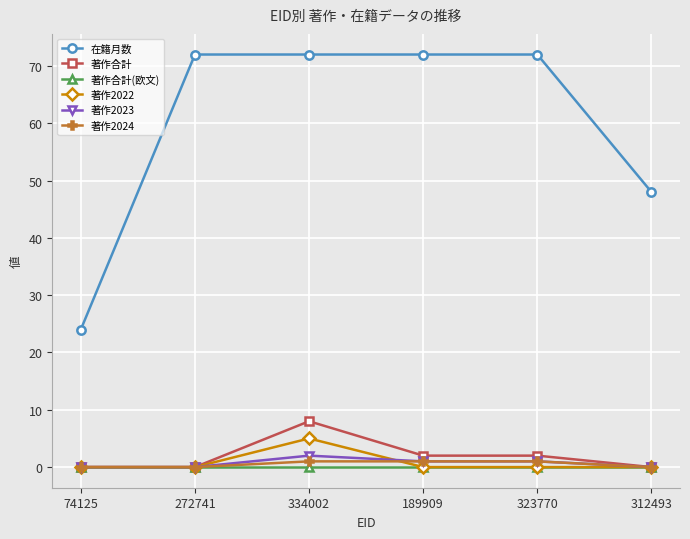

True or false: 在籍月数 and 著作合計 cross at least once.

False